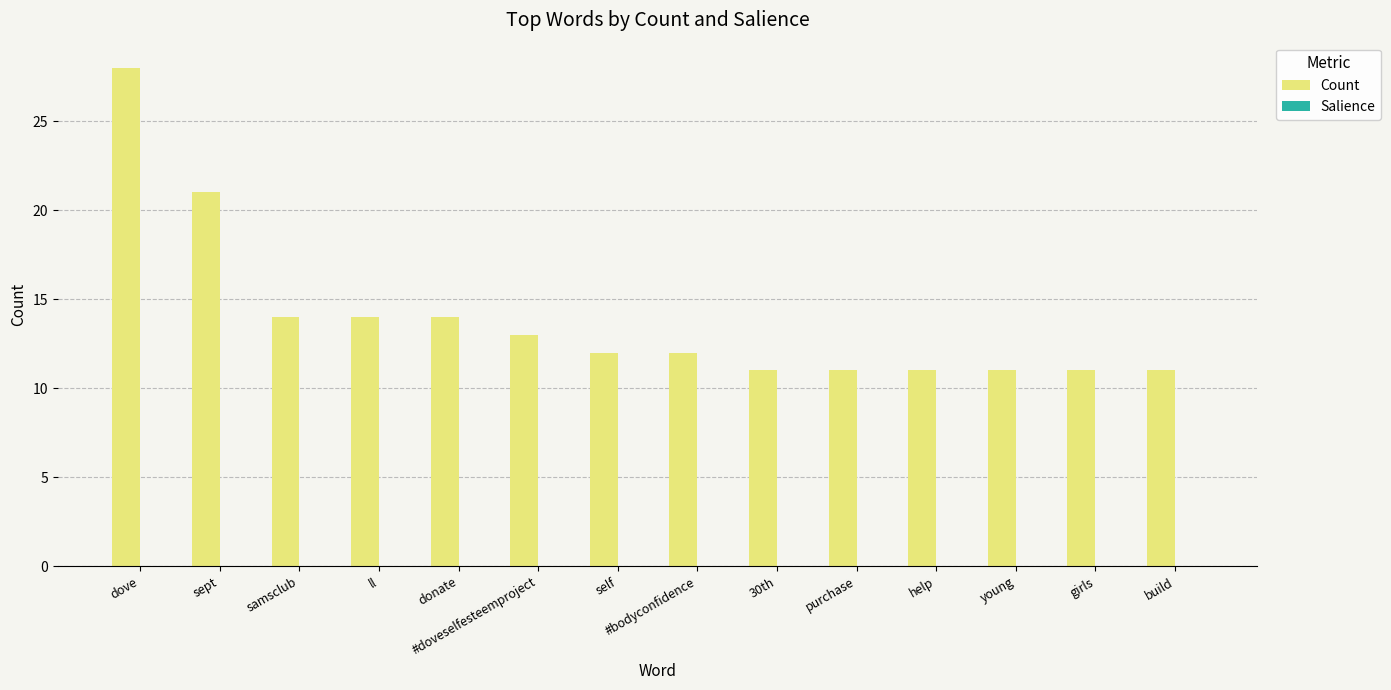

Does the chart contain stacked bars?

No